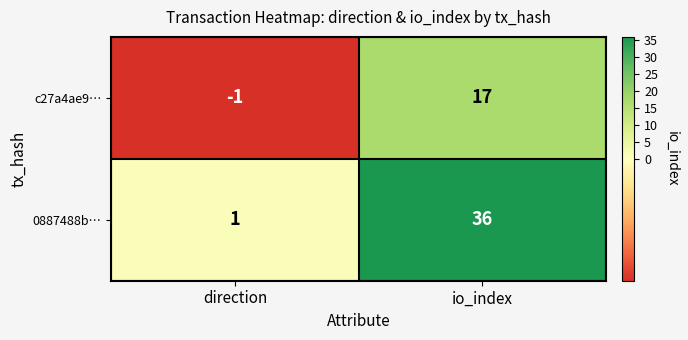

Reading right to left, extract all data points from this chart.

c27a4ae9…: io_index=17	direction=-1
0887488b…: io_index=36	direction=1